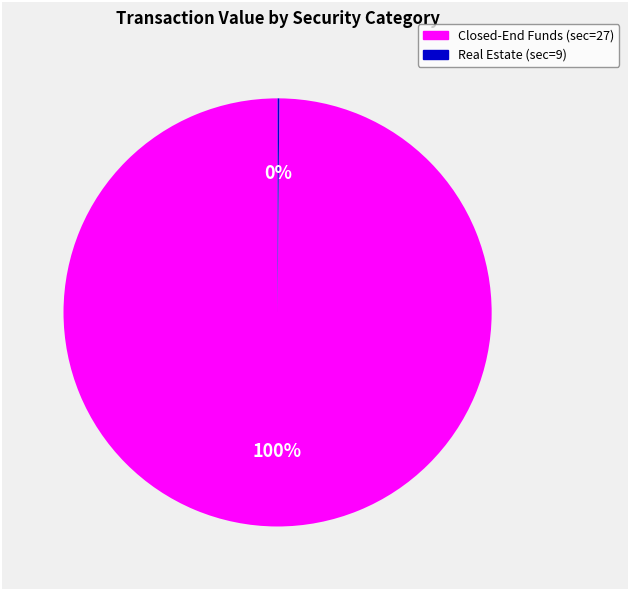

To the nearest percent, what is the average slice percentage?

50%